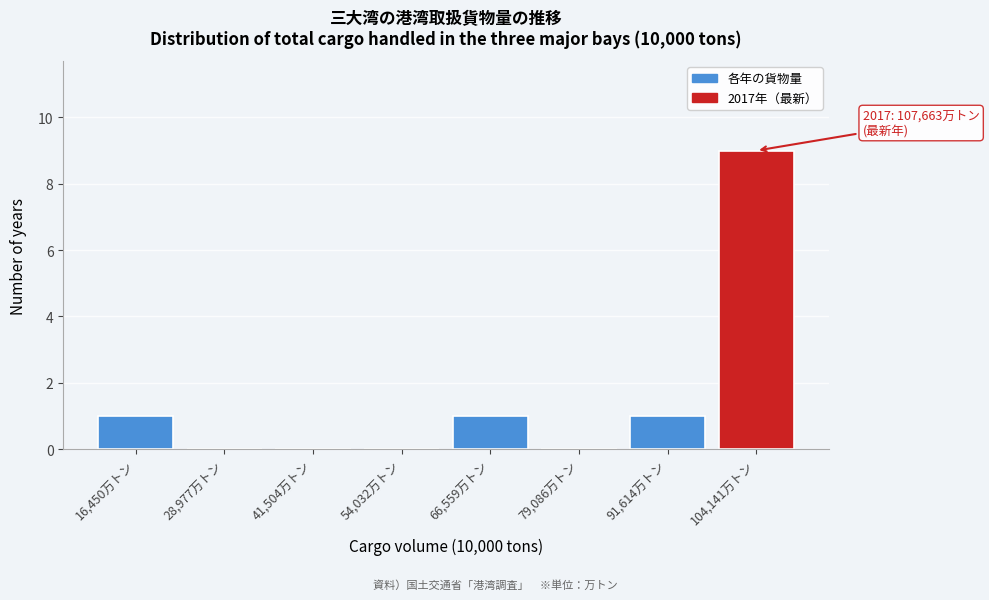

Reading left to right, transcribe all the data shown in this chart.

16,450万トン=1	28,977万トン=0	41,504万トン=0	54,032万トン=0	66,559万トン=1	79,086万トン=0	91,614万トン=1	104,141万トン=9